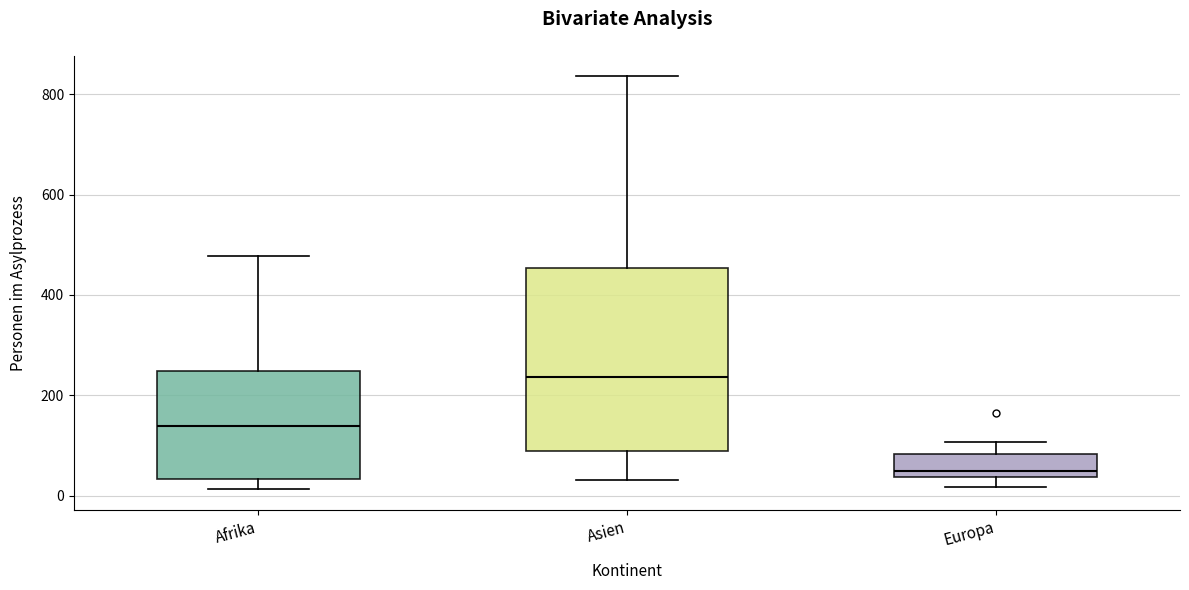

Where does the median line of the box for Asien sit on the y-axis? The values are not printed on the chart, so give them approximately, as read against the axis.

240